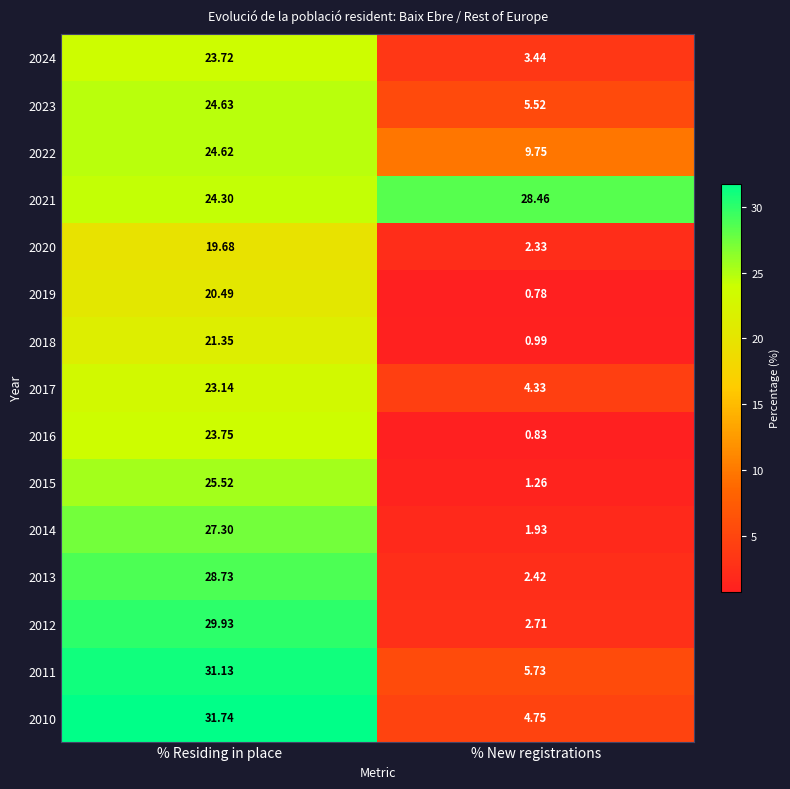

At which label does 2016 reach its minimum?

% New registrations